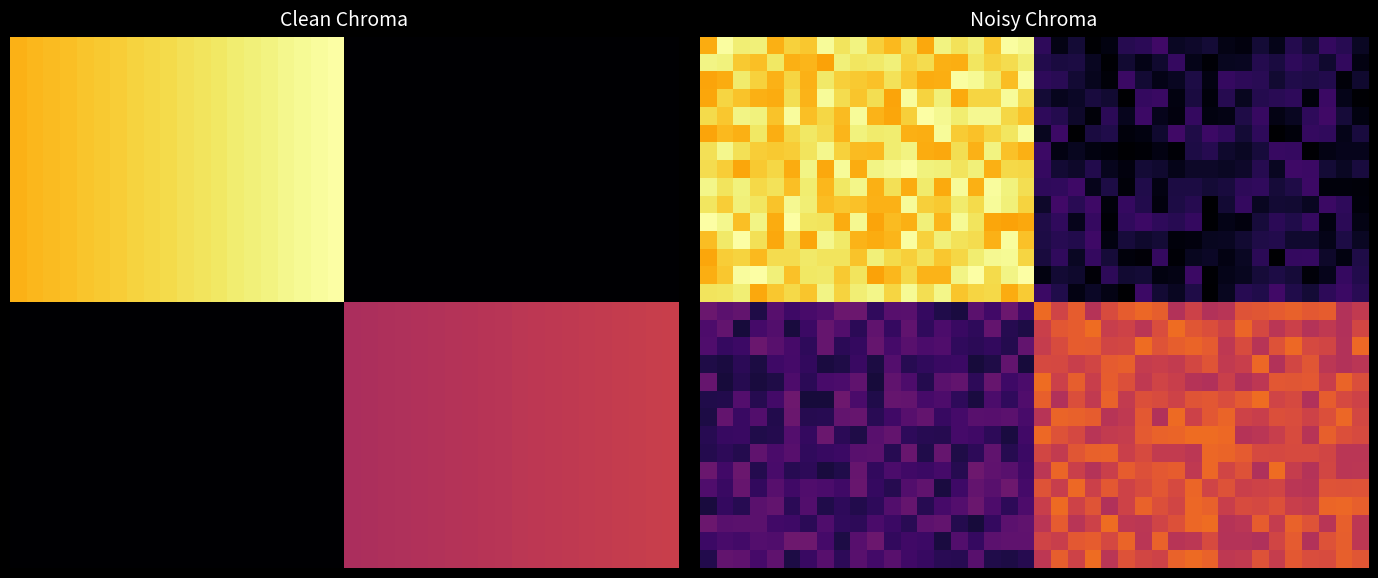

At which category is the sum across all series the highest?

12